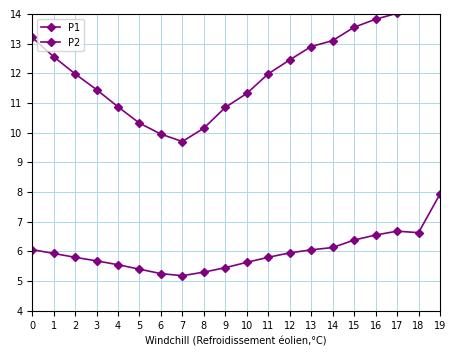

True or false: P1 and P2 cross at least once.

False